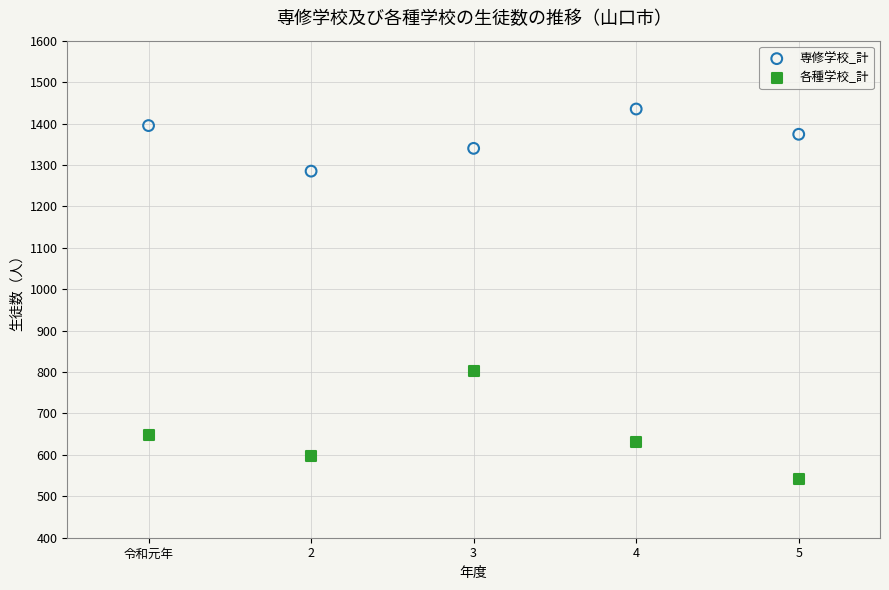

Which series has the widest spread of Y values?

各種学校_計